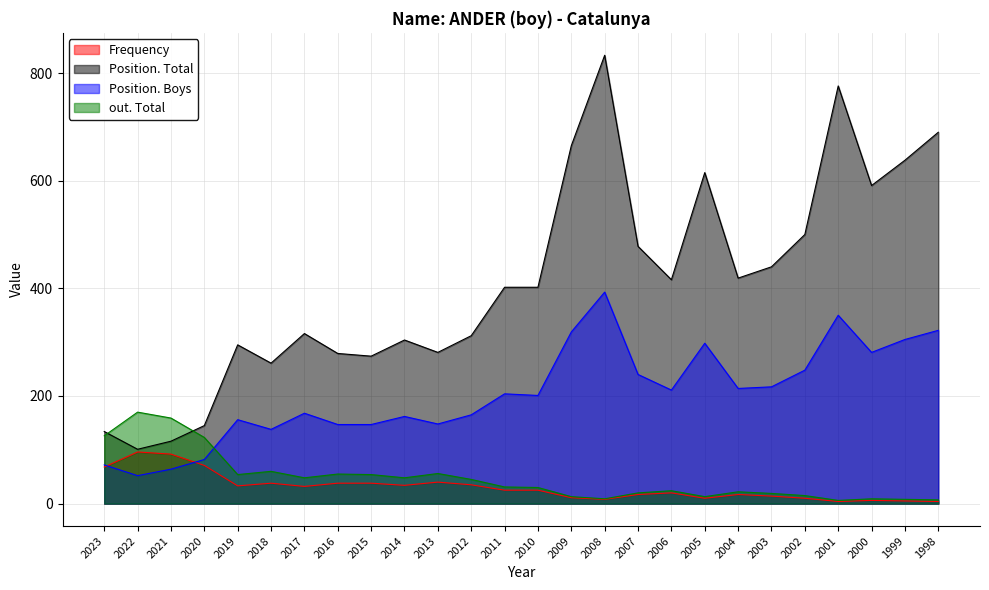

Is the value of Position. Boys at 2012 greater than the value of out. Total at 2013?

Yes